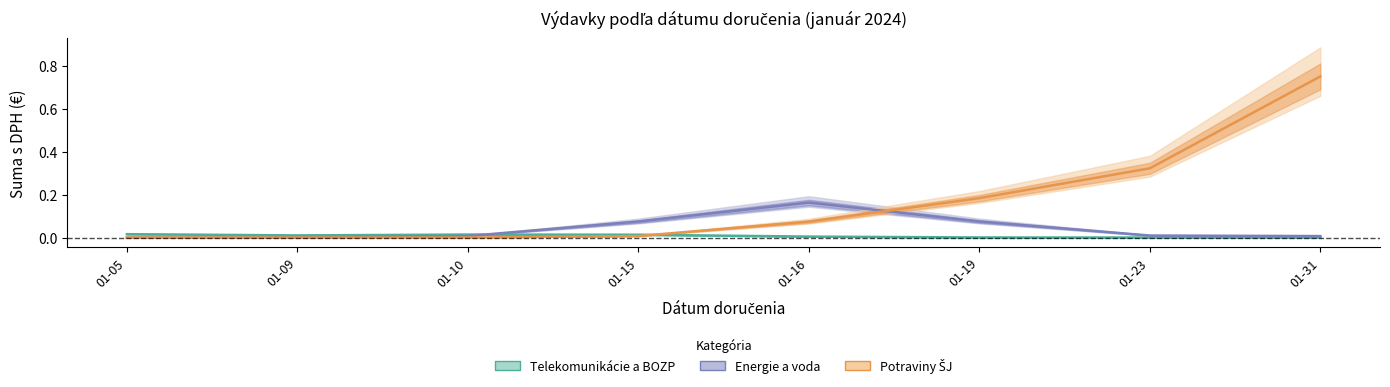

Does the chart display data point markers on the line(s)?

No